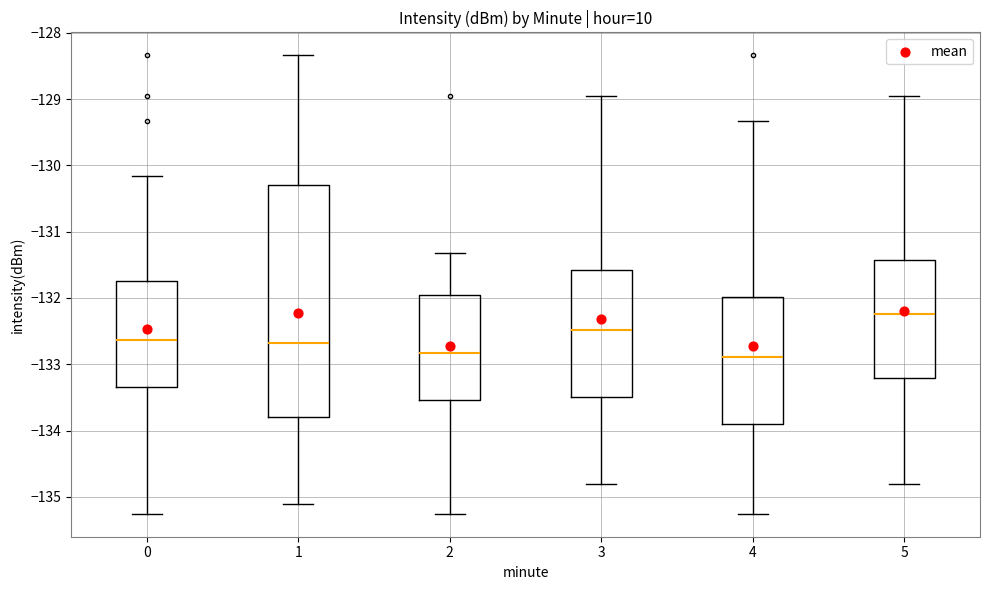

Which box is the tallest, from its lower edge to its upper edge?

1